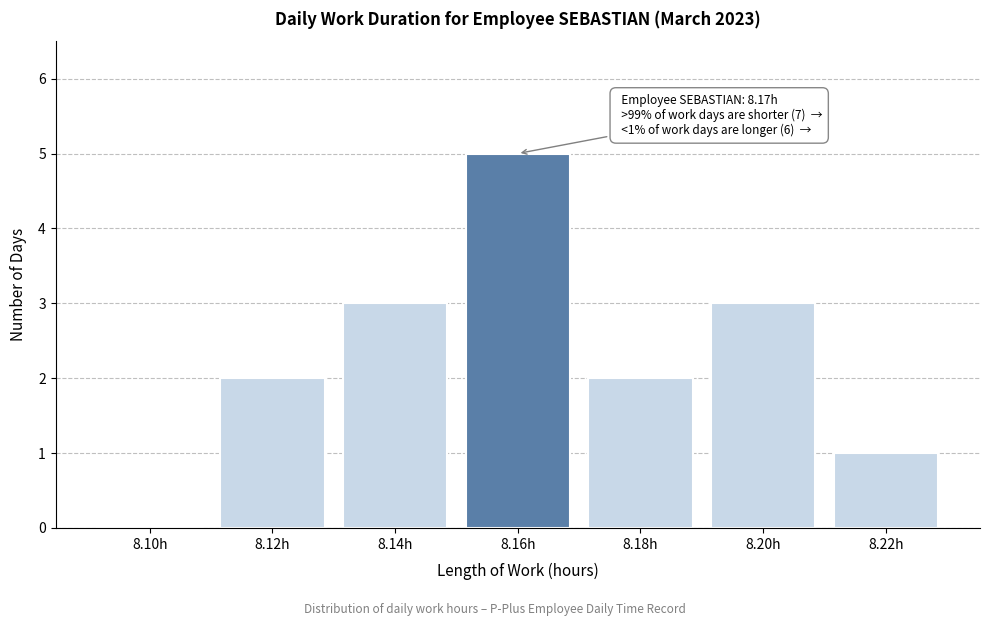

Reading left to right, extract all data points from this chart.

8.10h=0	8.12h=2	8.14h=3	8.16h=5	8.18h=2	8.20h=3	8.22h=1